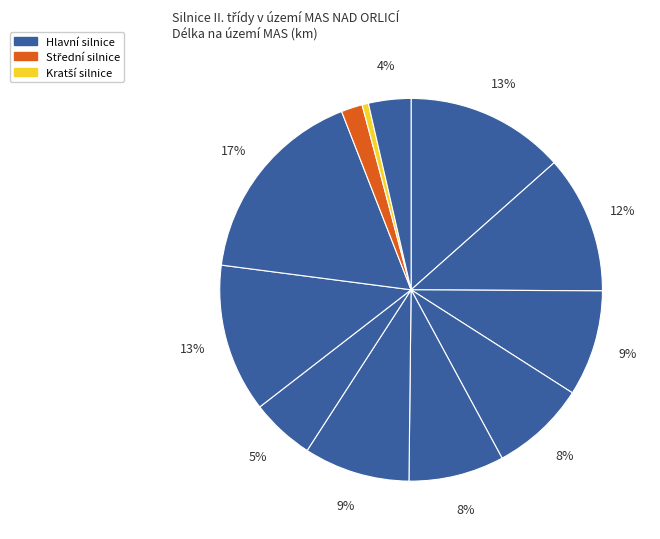

How many segments does this pie chart have?

12